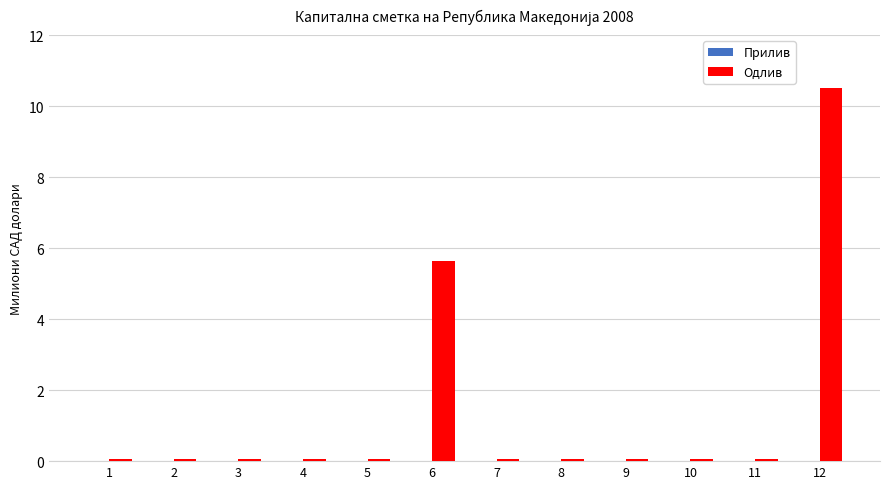

What is the sum of all values?

16.8